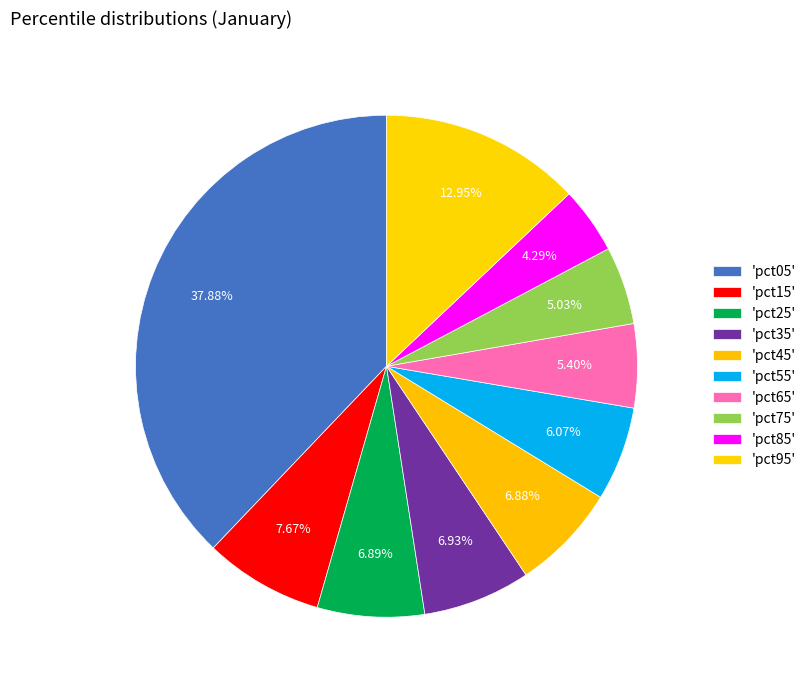

Which category has the smallest portion of the pie?

pct85